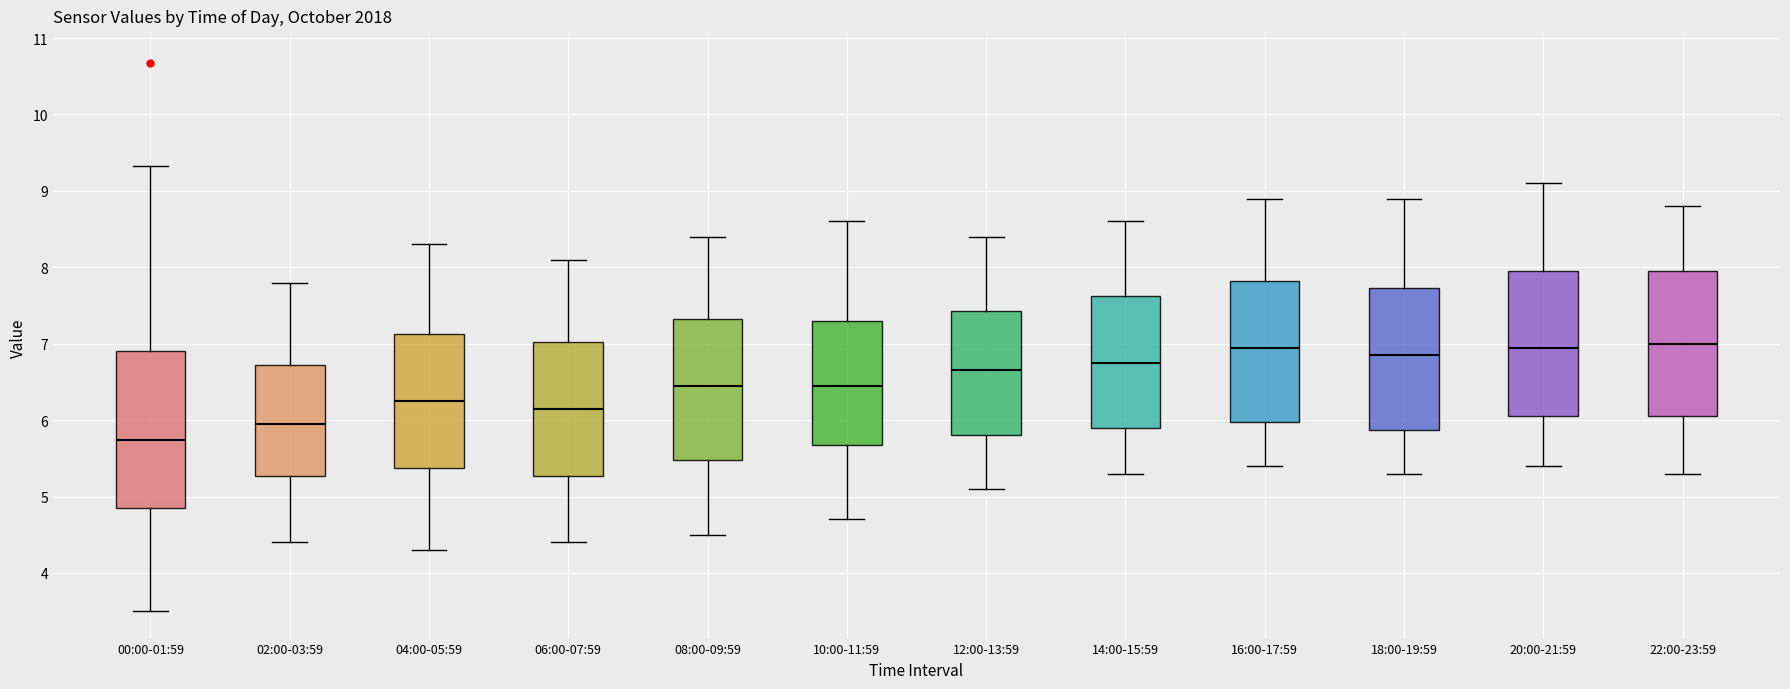

Reading left to right, transcribe this box plot: for each box, give where its median line is, the range the box spans, and where its two whiskers end, as read against the y-axis. The values are not printed on the chart, so give them approximately, as read against the axis.

00:00-01:59: median 5.7, box 4.9 to 6.9, whiskers 3.5 to 9.3
02:00-03:59: median 6.0, box 5.3 to 6.7, whiskers 4.4 to 7.8
04:00-05:59: median 6.3, box 5.4 to 7.1, whiskers 4.3 to 8.3
06:00-07:59: median 6.2, box 5.3 to 7.0, whiskers 4.4 to 8.1
08:00-09:59: median 6.5, box 5.5 to 7.3, whiskers 4.5 to 8.4
10:00-11:59: median 6.5, box 5.7 to 7.3, whiskers 4.7 to 8.6
12:00-13:59: median 6.7, box 5.8 to 7.4, whiskers 5.1 to 8.4
14:00-15:59: median 6.8, box 5.9 to 7.6, whiskers 5.3 to 8.6
16:00-17:59: median 7.0, box 6.0 to 7.8, whiskers 5.4 to 8.9
18:00-19:59: median 6.9, box 5.9 to 7.7, whiskers 5.3 to 8.9
20:00-21:59: median 7.0, box 6.1 to 8.0, whiskers 5.4 to 9.1
22:00-23:59: median 7.0, box 6.1 to 8.0, whiskers 5.3 to 8.8